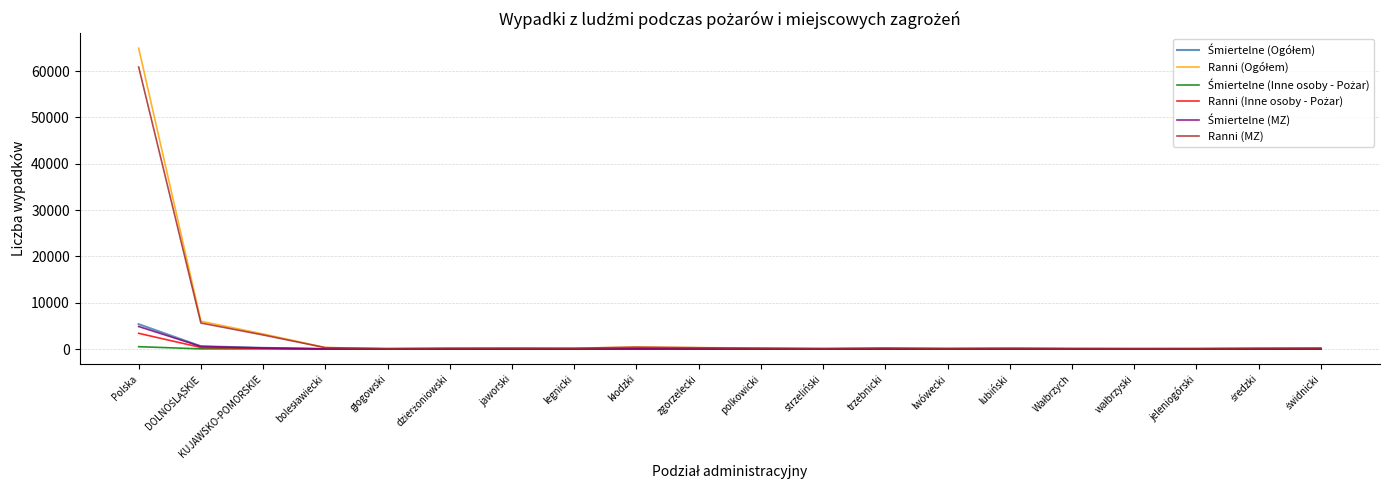

Count the number of data series in this chart.

6